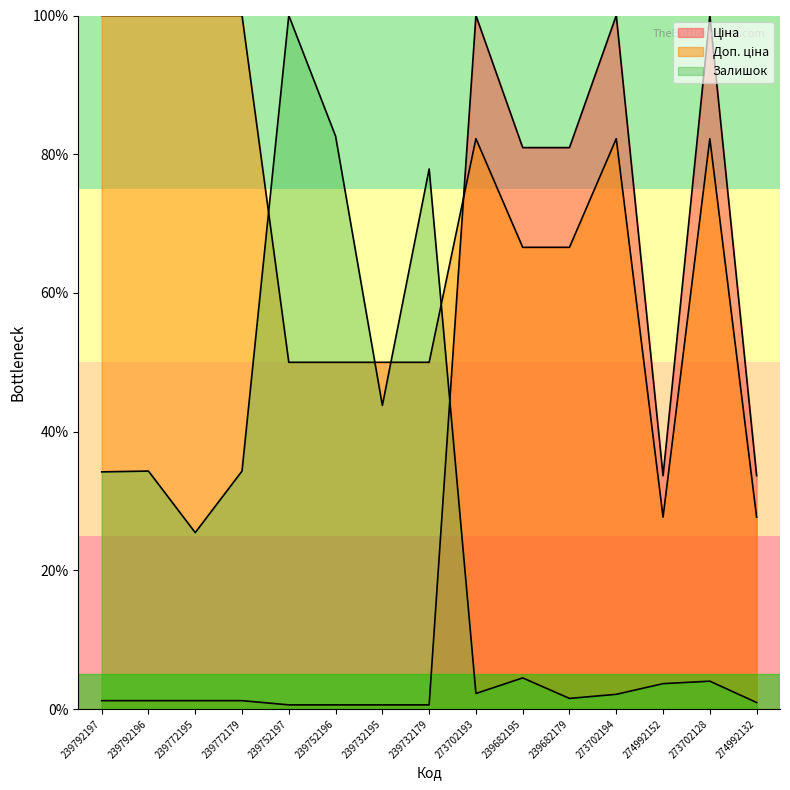

Between 274992132 and 239732179, which is larger?

274992132